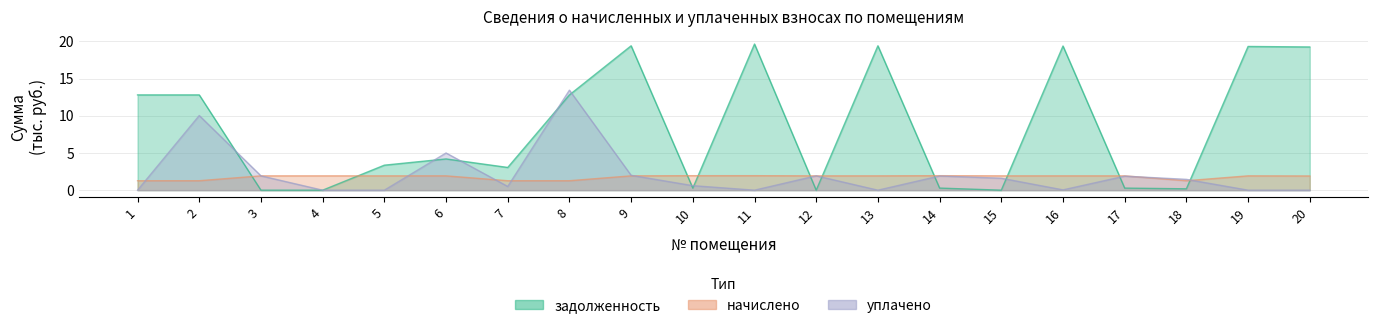

True or false: задолженность has a value of 12.8 at 8.

True